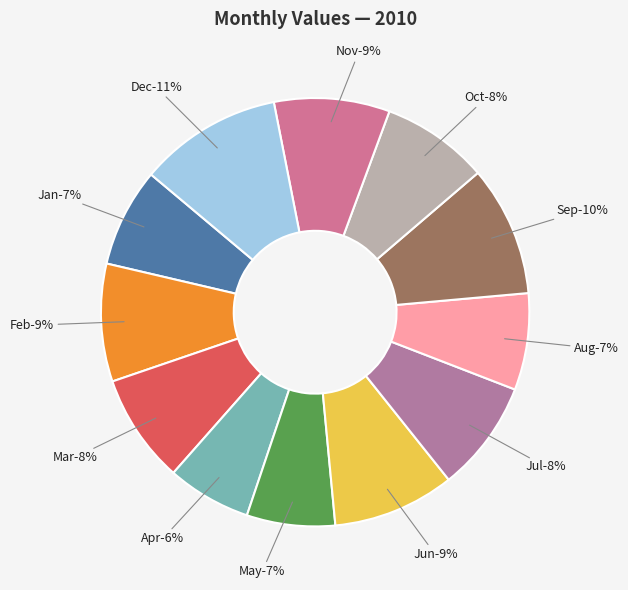

To the nearest percent, what is the difference between the Oct and Apr slice percentages?

2%